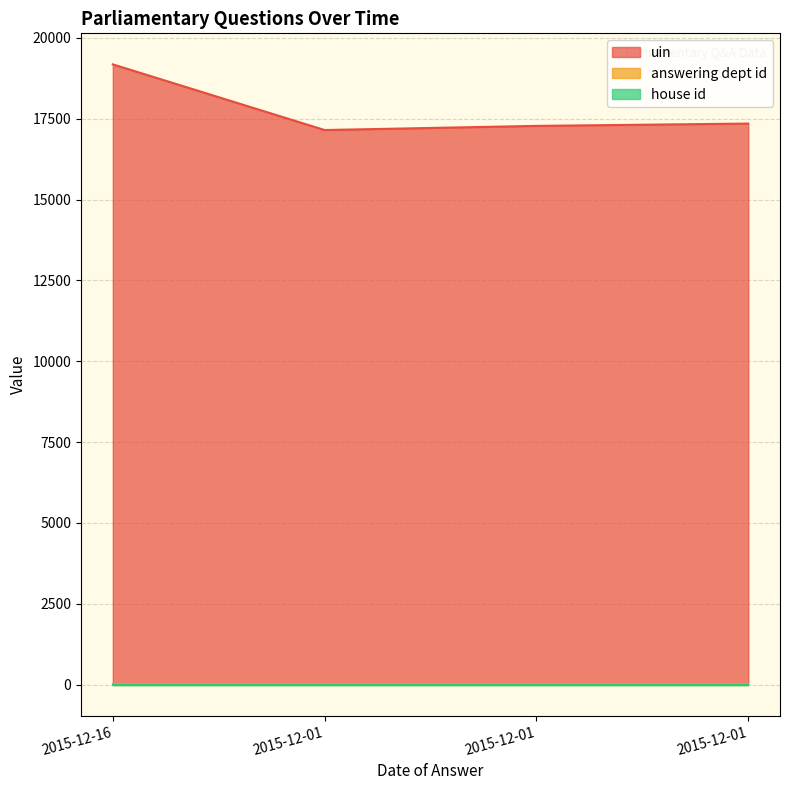

Which series has the widest spread of values?

uin line